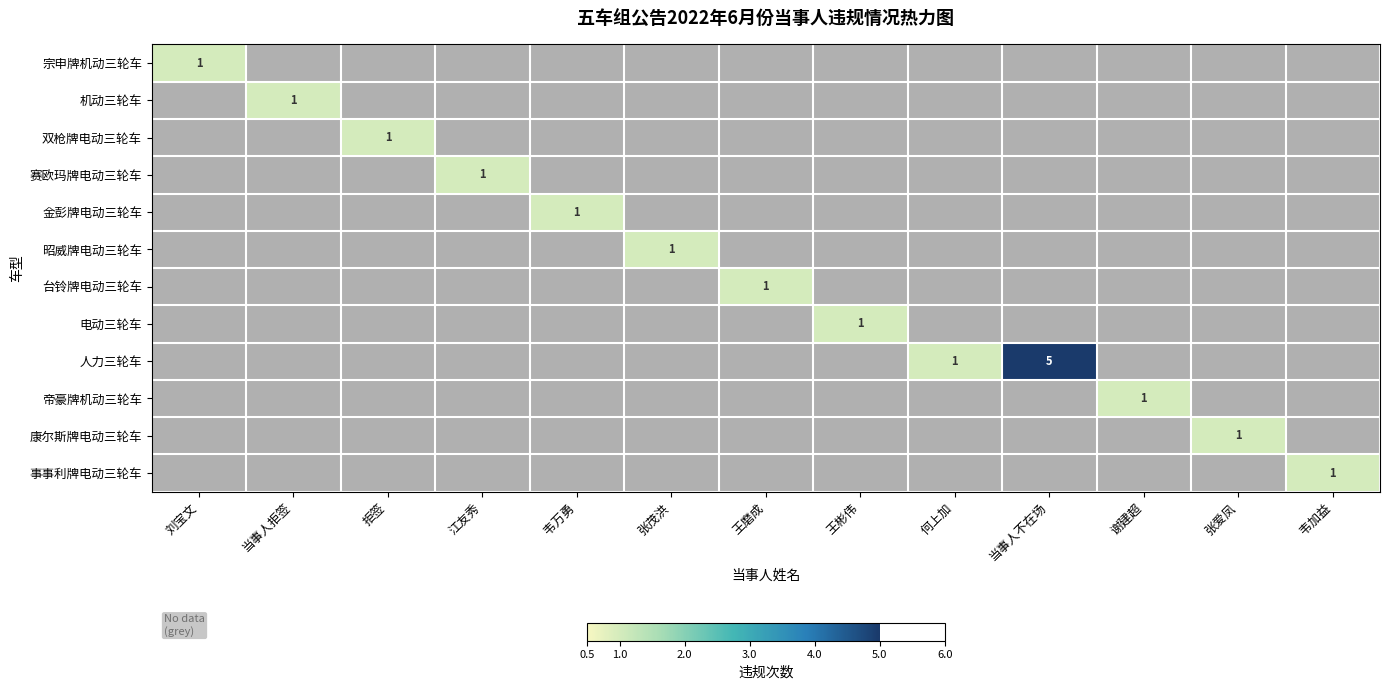

Which category has the highest value in the 事事利牌电动三轮车 series?

韦加益